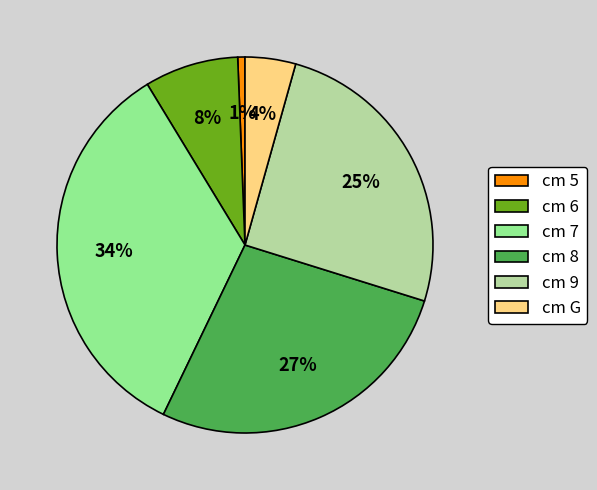

To the nearest percent, what portion does cm 7 represent?

34%